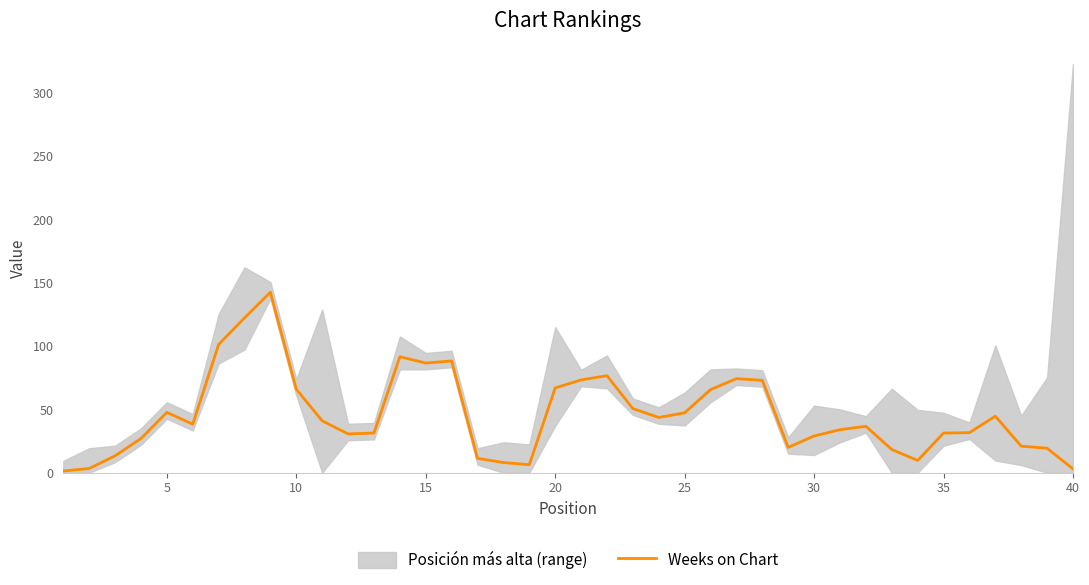

What is the maximum value for Weeks on Chart?

142.7